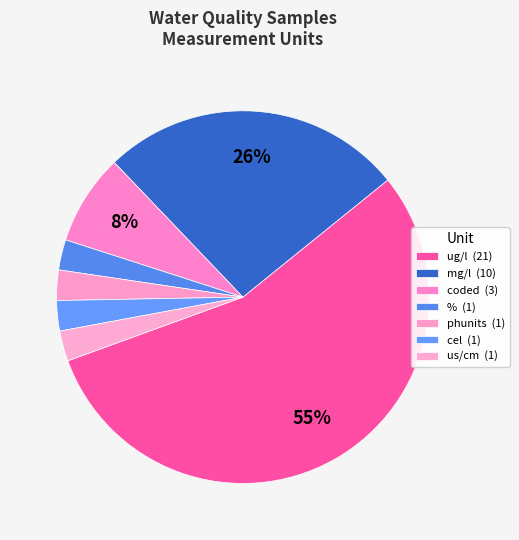

Count the number of slices in the pie.

7